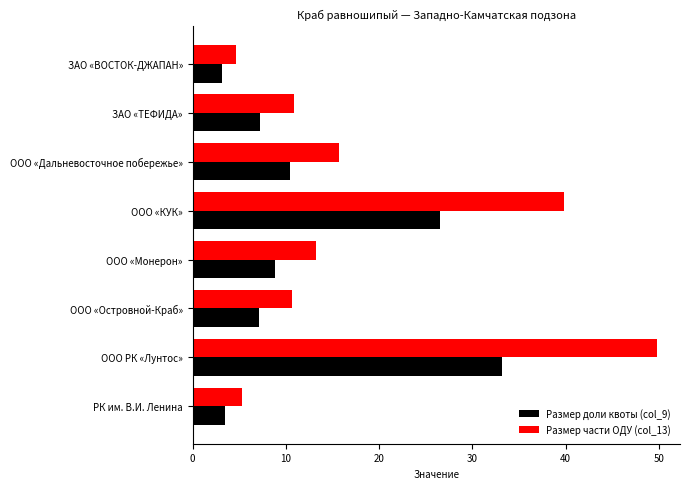

Rank the series by their average value, from lowest to highest.

Размер доли квоты (col_9), Размер части ОДУ (col_13)